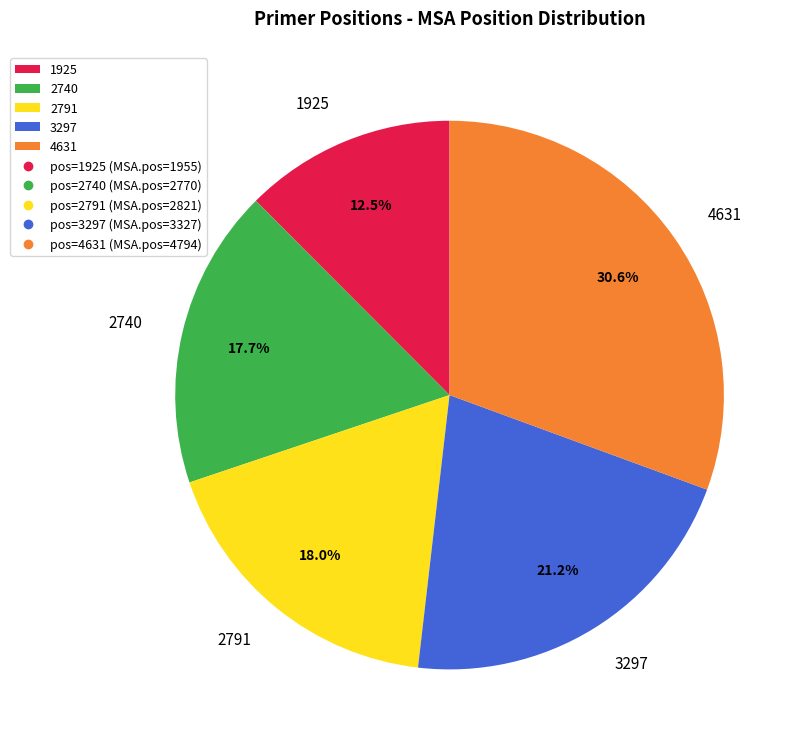

Is the sum of 1925 and 3297 greater than half?

No